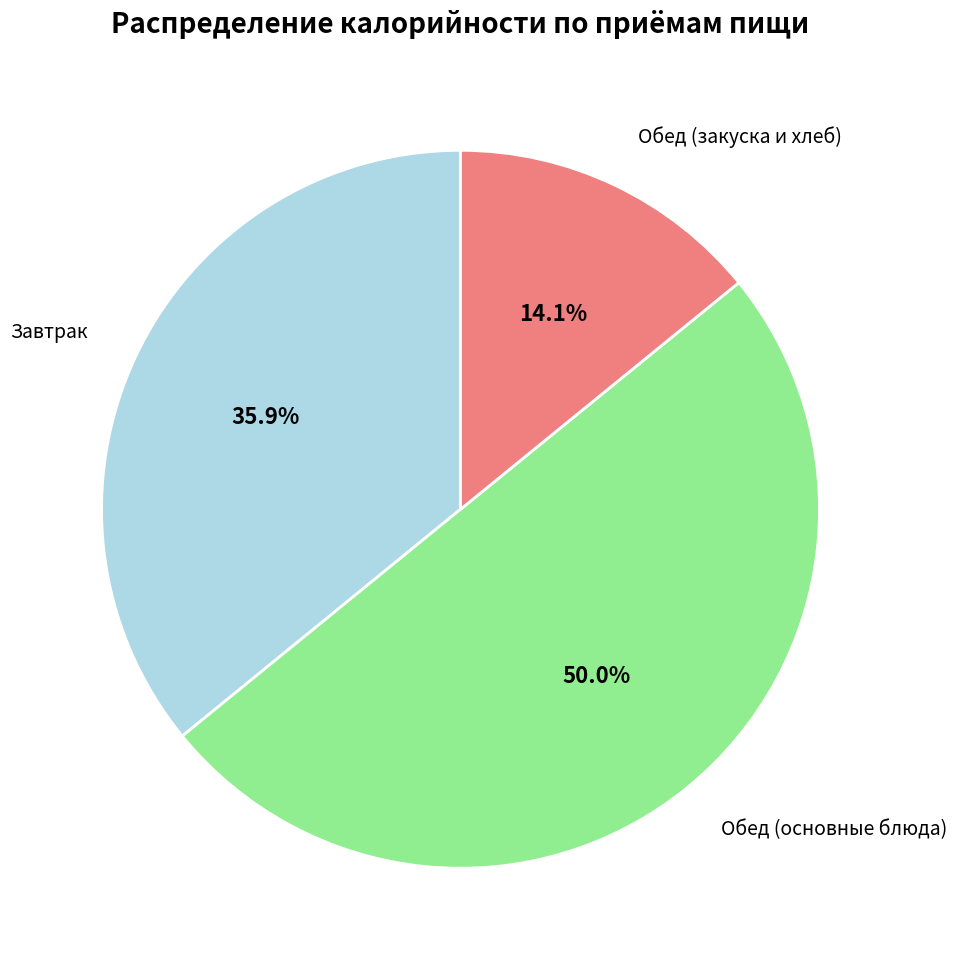

Rank the categories by value from highest to lowest.

Обед (основные блюда), Завтрак, Обед (закуска и хлеб)